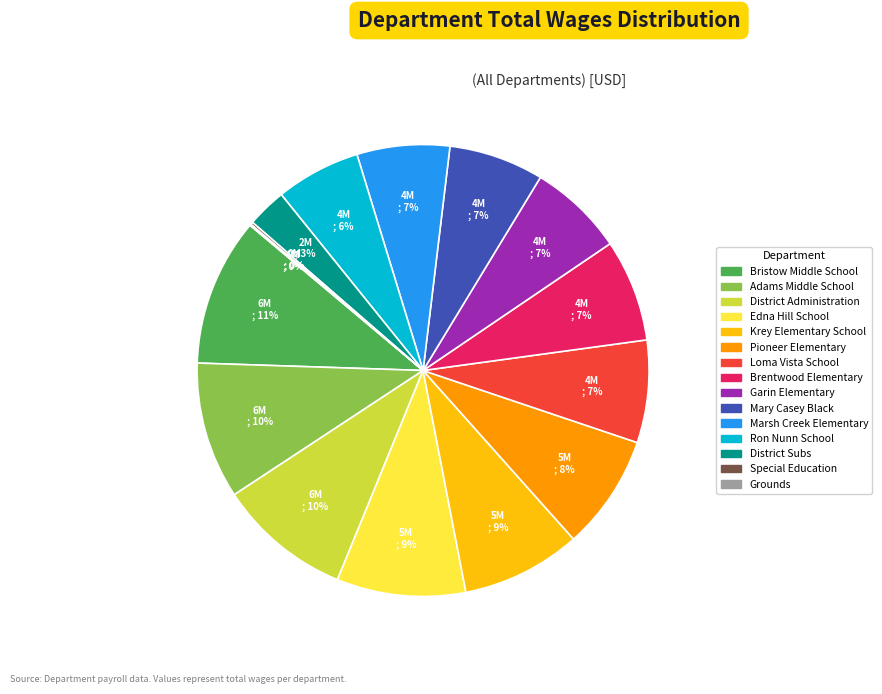

Do Mary Casey Black and Pioneer Elementary together represent more than half of the pie?

No